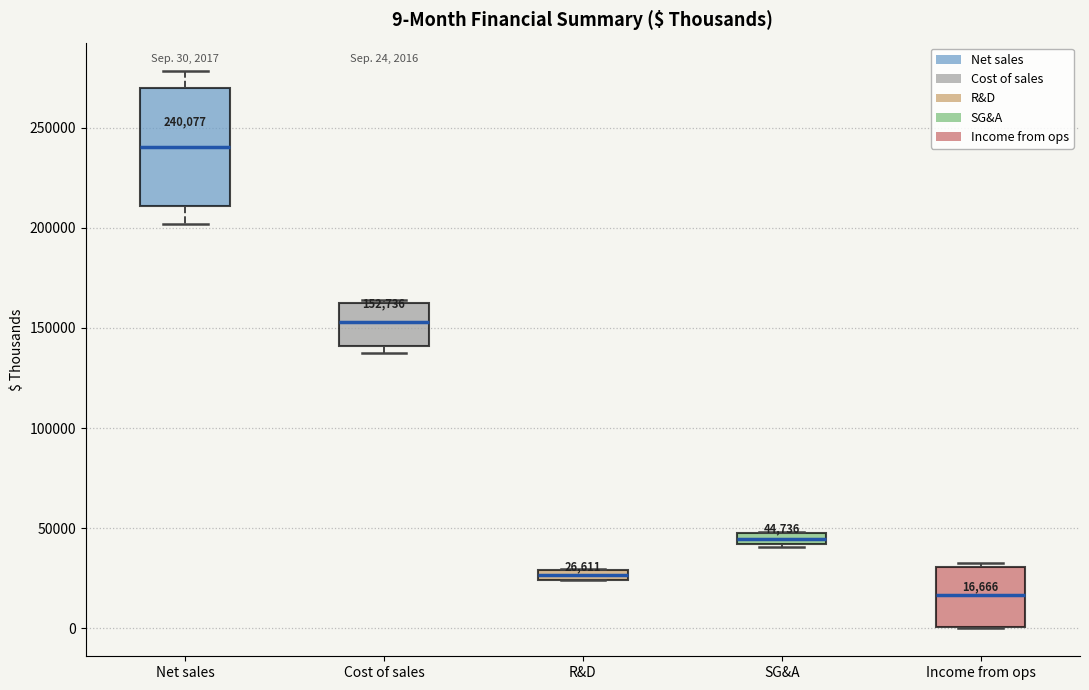

Which box is the tallest, from its lower edge to its upper edge?

Net sales